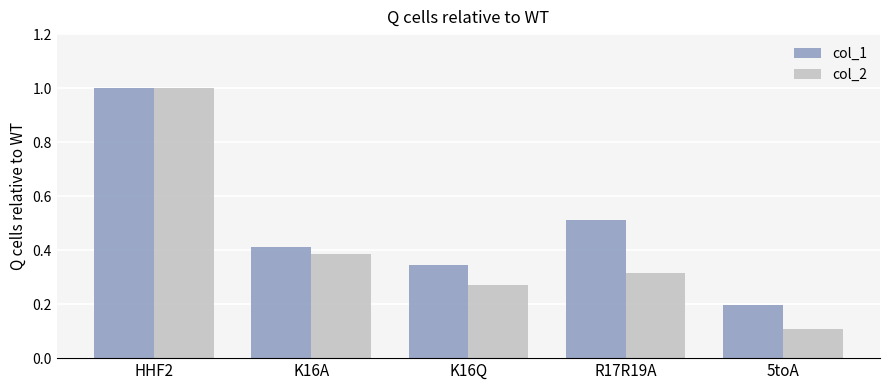

List the labels in order of col_2 value, largest first.

HHF2, K16A, R17R19A, K16Q, 5toA